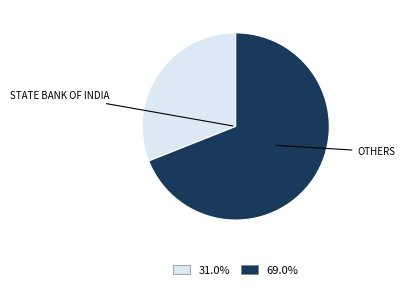

Is there a majority slice in this chart?

Yes